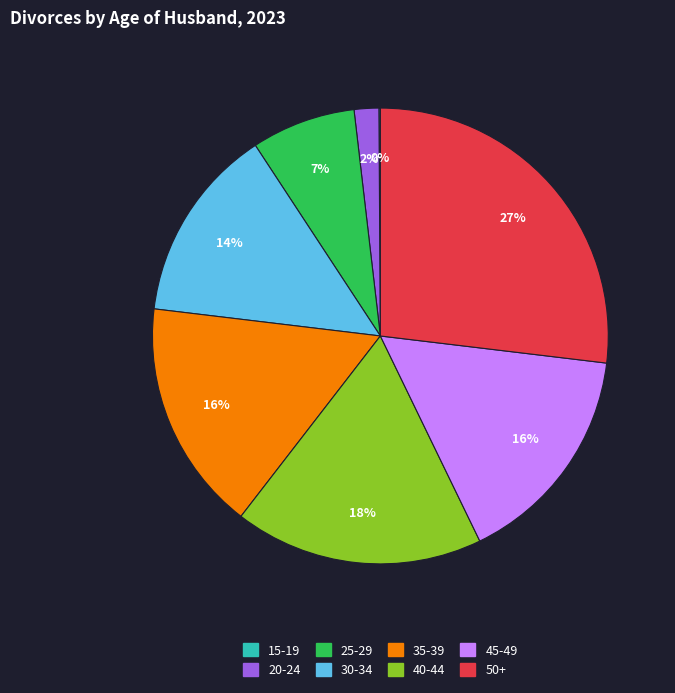

The 45-49 slice represents 1% of the pie. True or false?

False